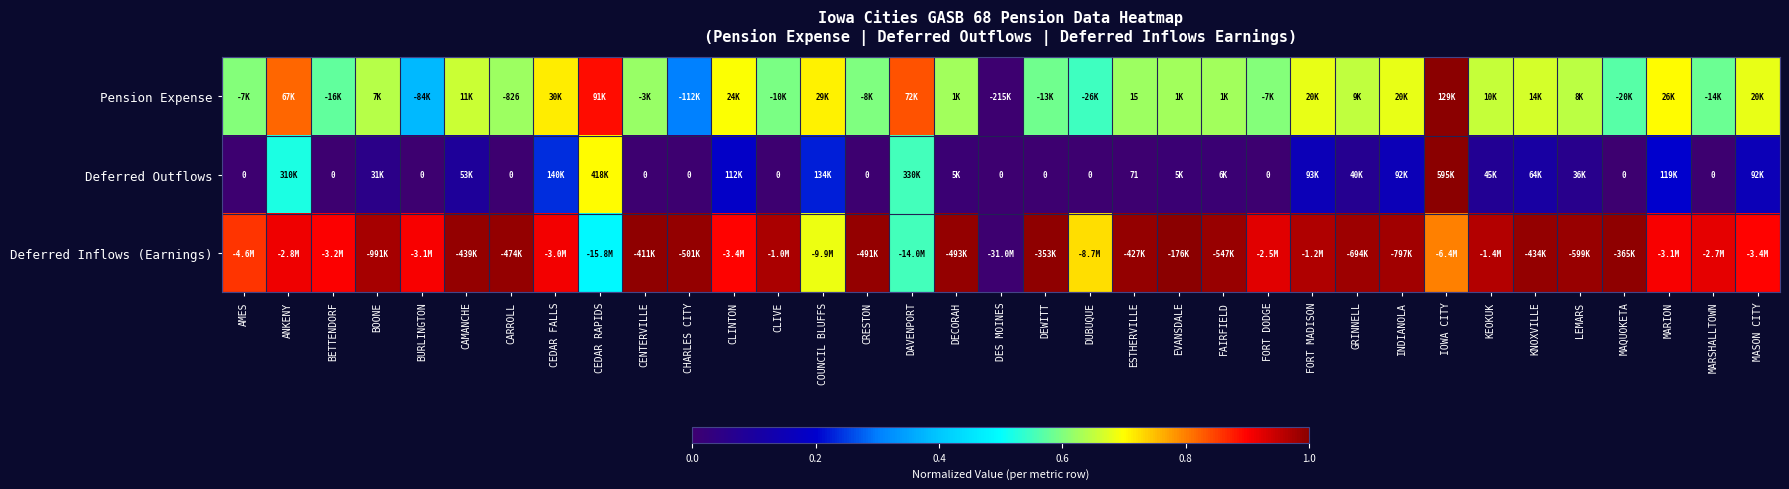

Is the value of Deferred Outflows at AMES greater than the value of Pension Expense at CARROLL?

Yes